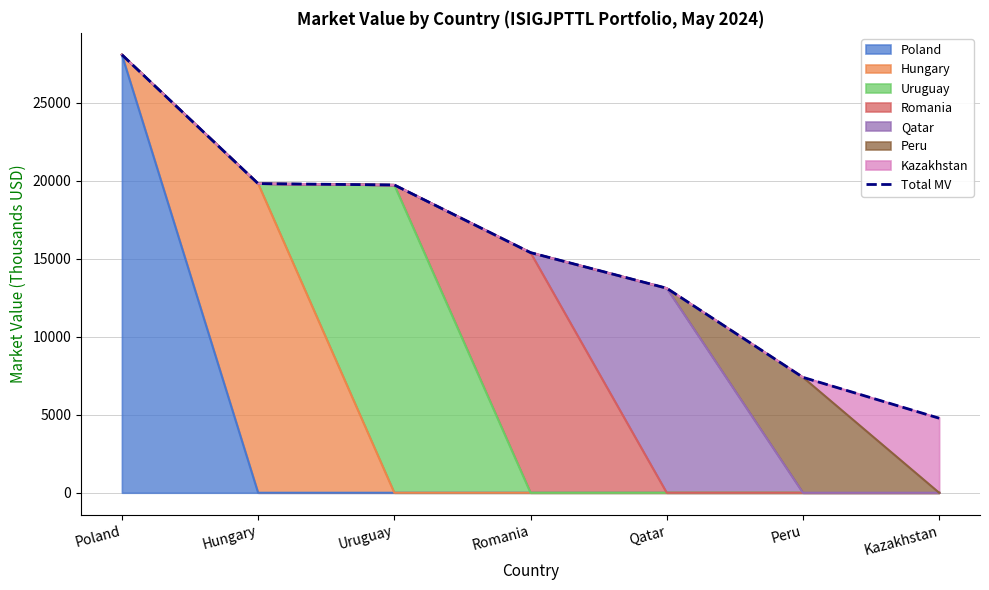

How many data points are less than 15388?

3